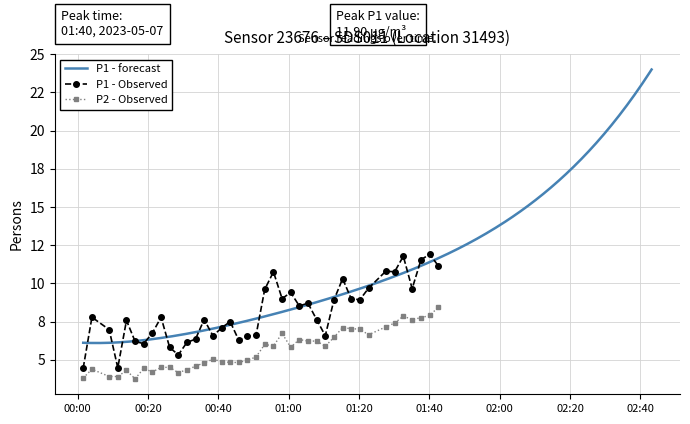

The value of P2 at 36 is 12.0. True or false?

False